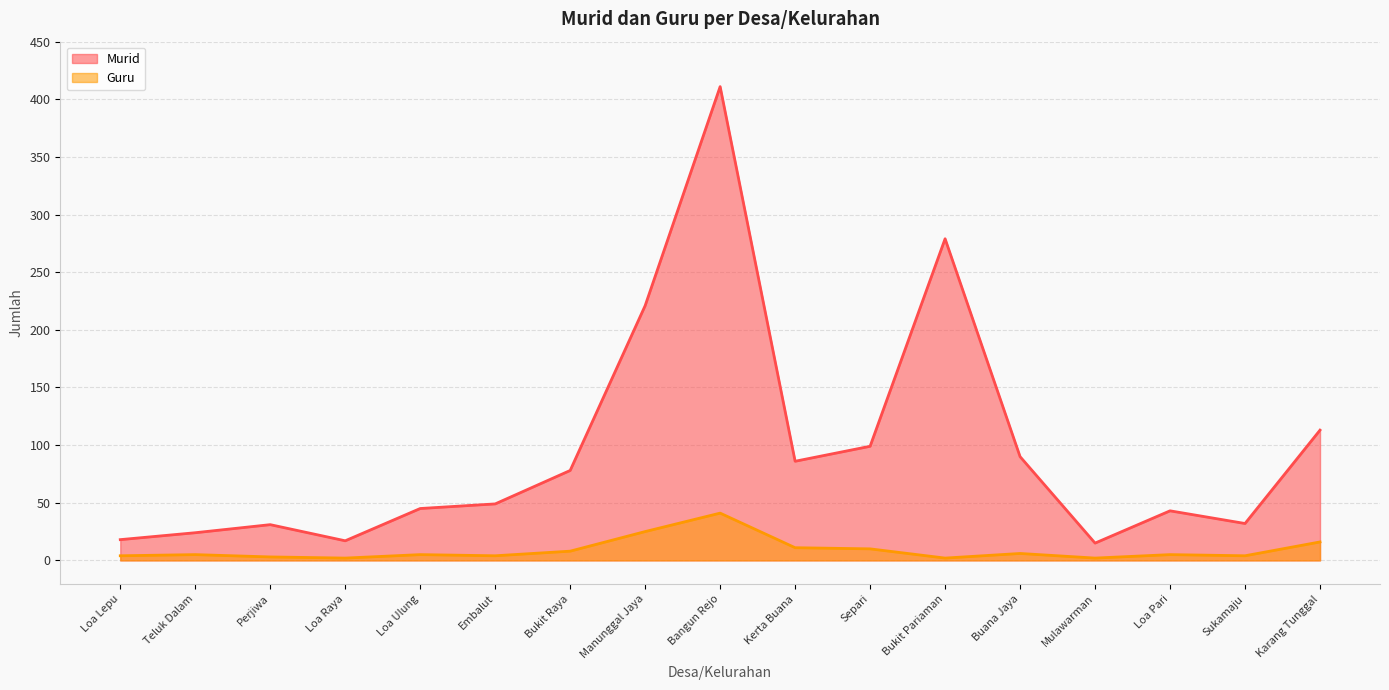

What is the label of the 11th point from the left?

Separi